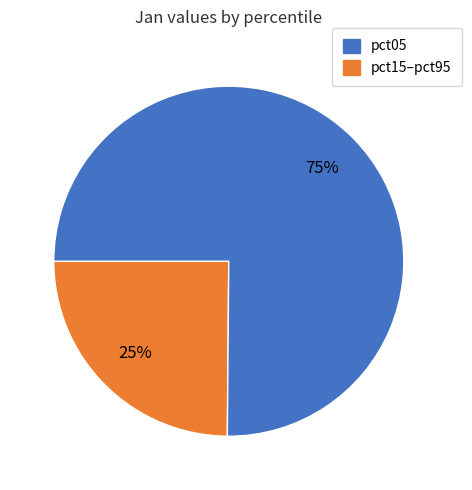

Which category has the smallest portion of the pie?

pct05